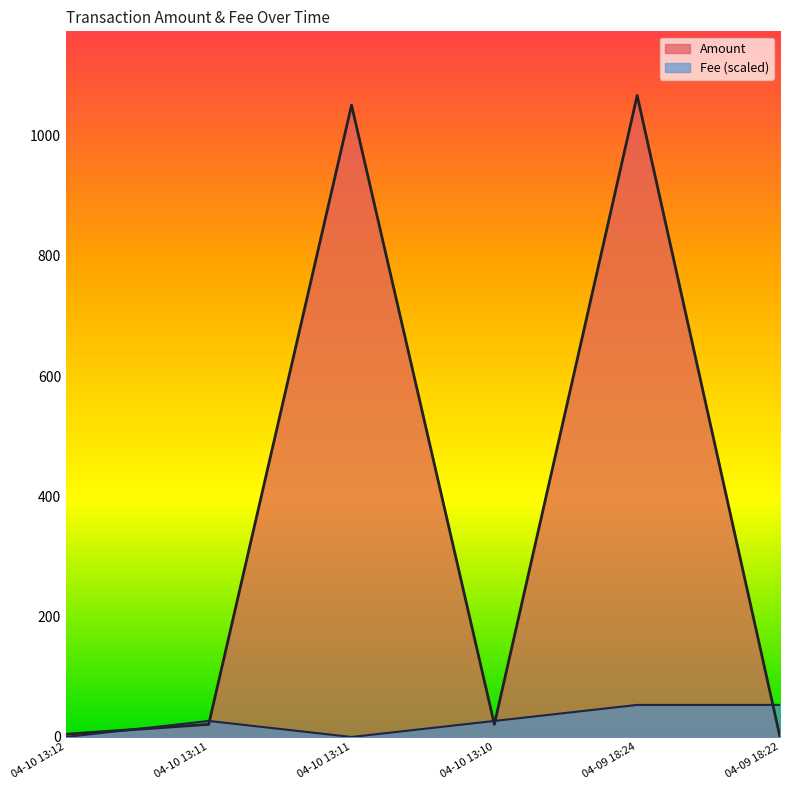

Does the chart display data point markers on the line(s)?

No